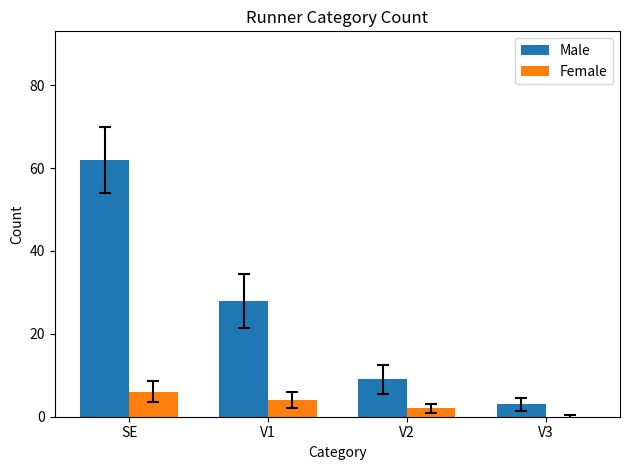

Count the Female values in the range 2 to 6.

3